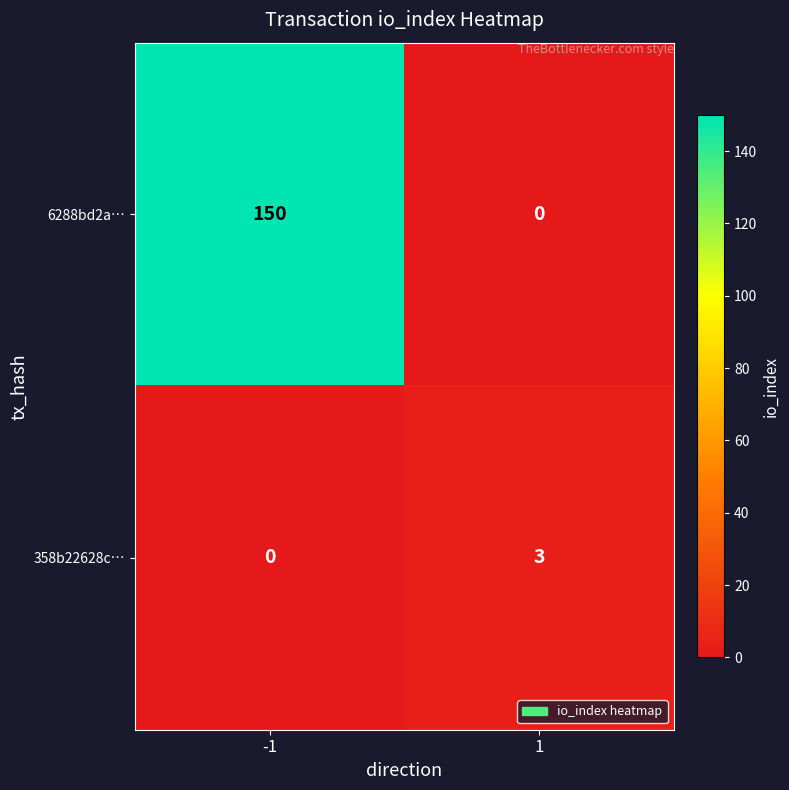

Which series has the largest total across all categories?

6288bd2a…